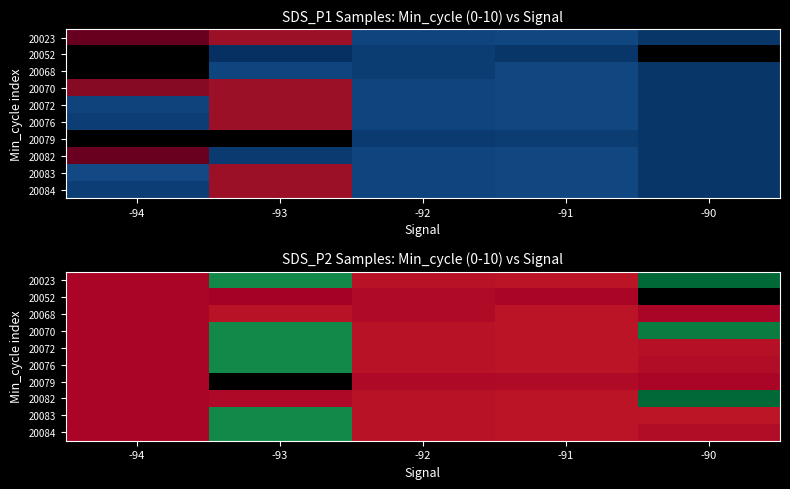

What is the sum of the 20023 values at -90 and -91?

10672793.0